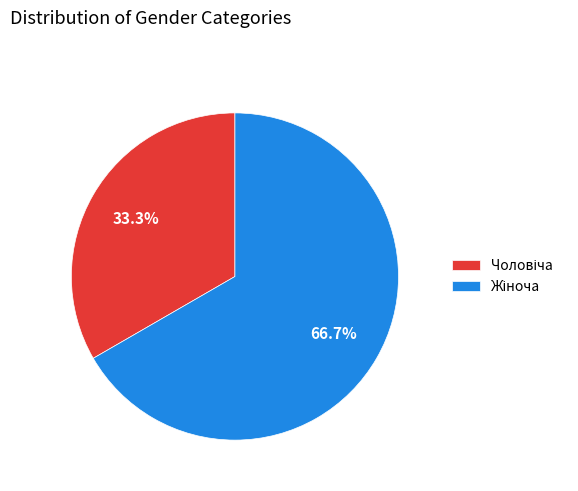

Is there a majority slice in this chart?

Yes